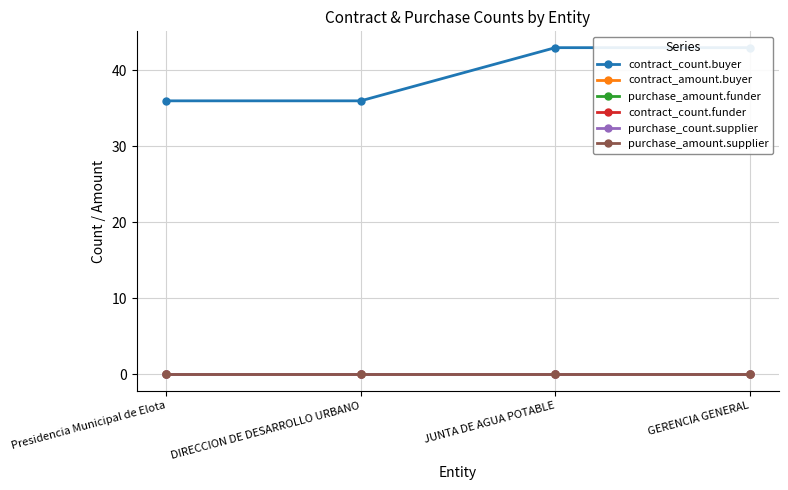

How many lines are shown in the chart?

6